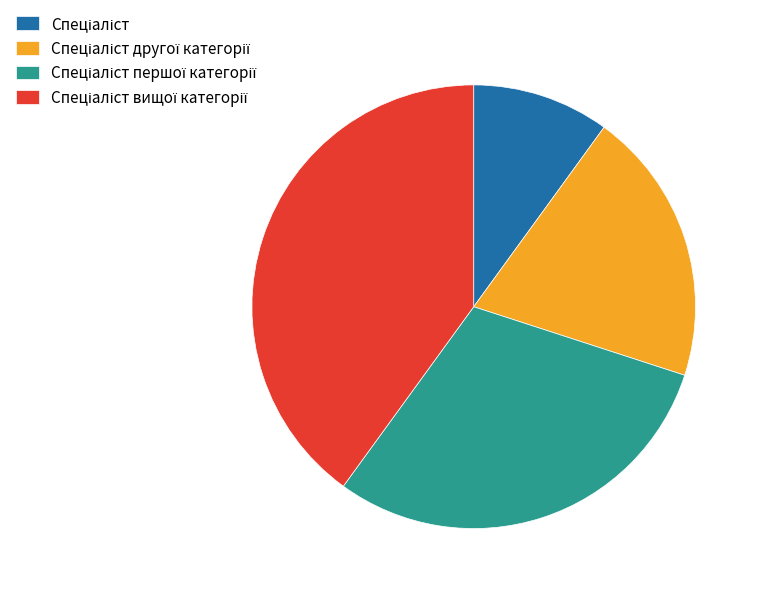

Is there a majority slice in this chart?

No